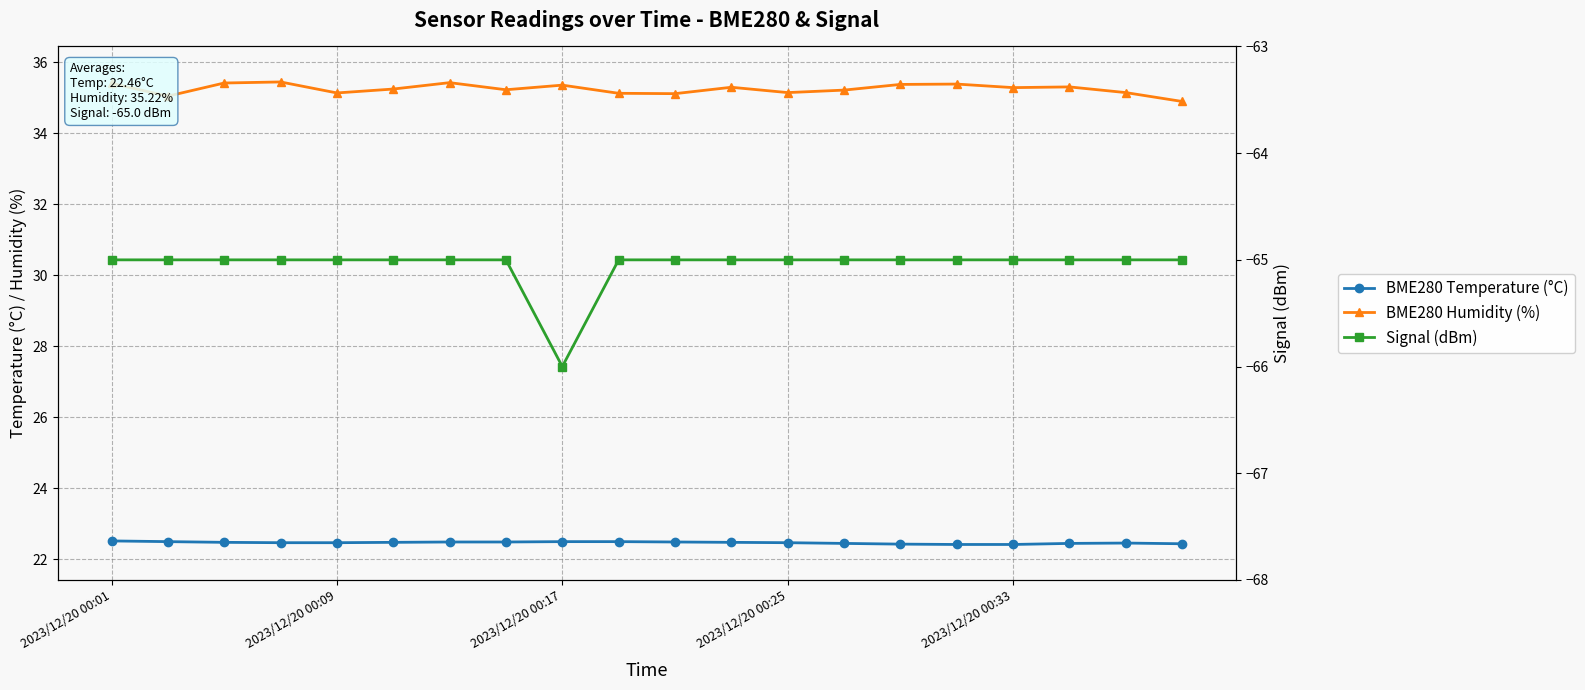

The BME280 Humidity (%) series shows 35.3 at 17. True or false?

True